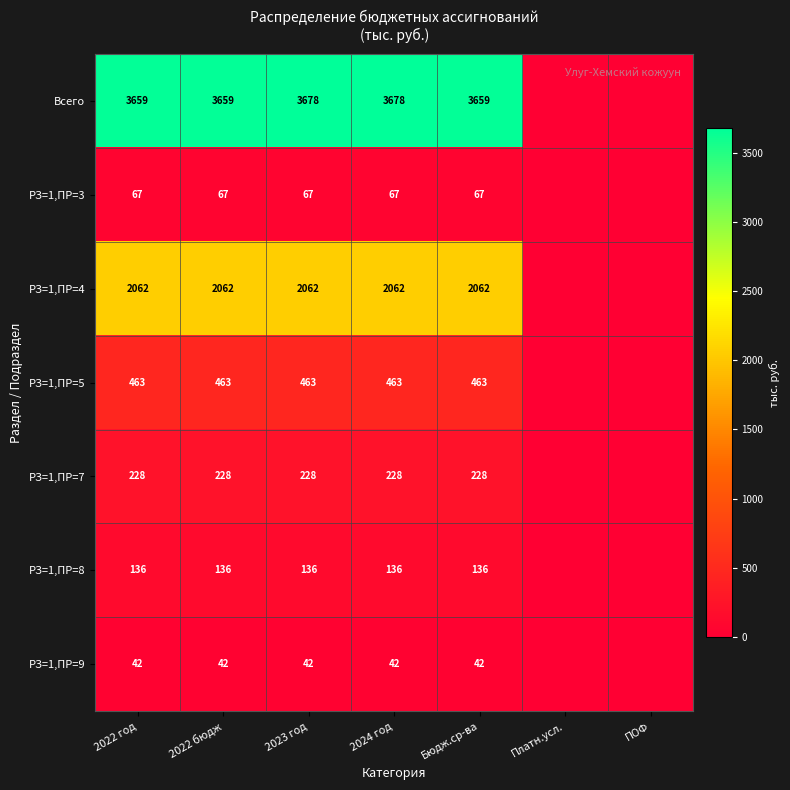

Between ПОФ and 2022 год, which is larger?

2022 год